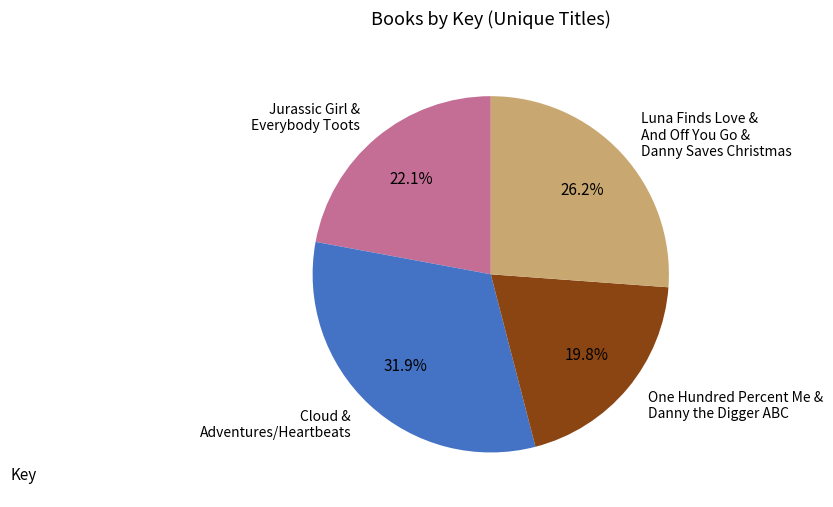

How many segments does this pie chart have?

4